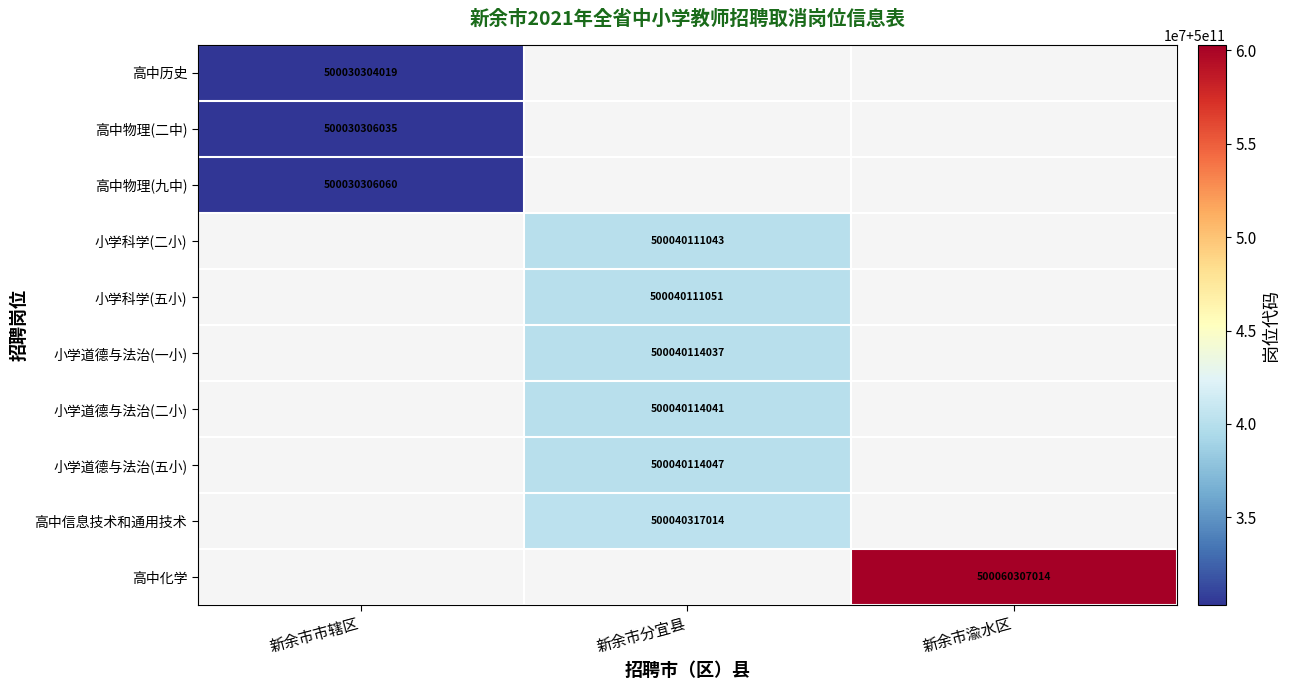

True or false: 小学道德与法治(一小) has a value of 500040114037 at 新余市分宜县.

True